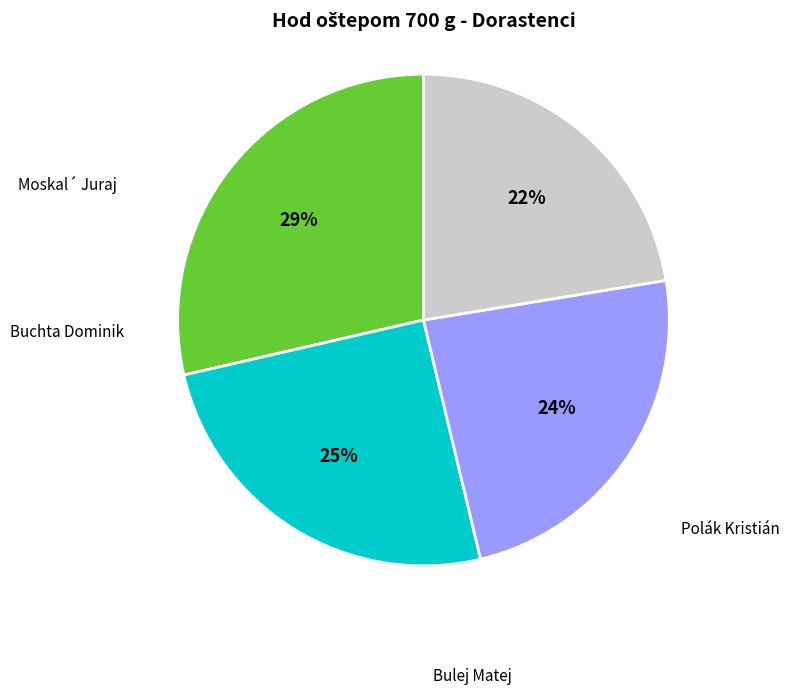

Is there a majority slice in this chart?

No